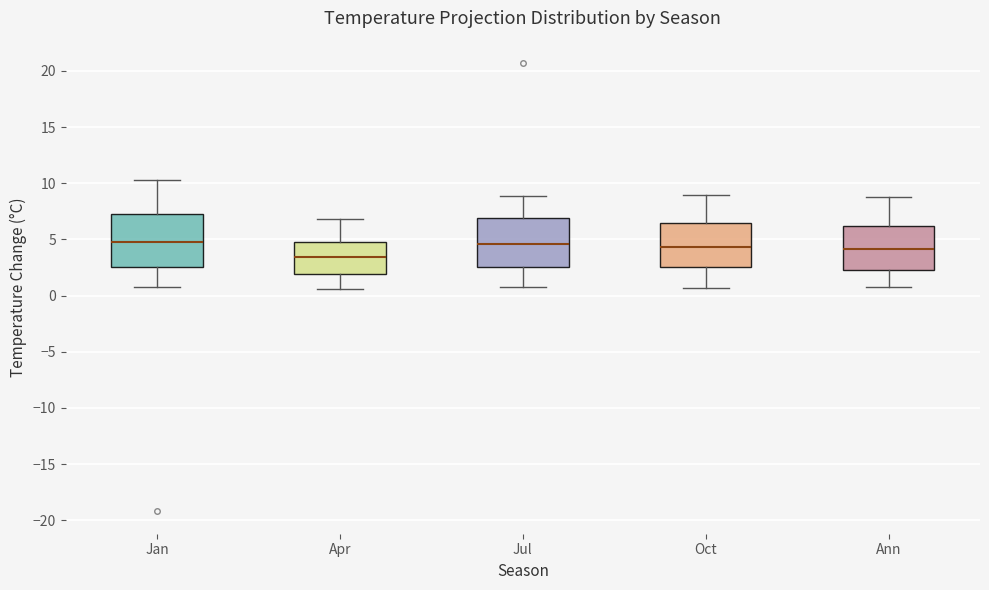

Reading left to right, transcribe this box plot: for each box, give where its median line is, the range the box spans, and where its two whiskers end, as read against the y-axis. The values are not printed on the chart, so give them approximately, as read against the axis.

Jan: median 5.0, box 2.5 to 7.0, whiskers 1.0 to 10.5
Apr: median 3.5, box 2.0 to 5.0, whiskers 0.5 to 7.0
Jul: median 4.5, box 2.5 to 7.0, whiskers 1.0 to 9.0
Oct: median 4.5, box 2.5 to 6.5, whiskers 0.5 to 9.0
Ann: median 4.0, box 2.5 to 6.0, whiskers 1.0 to 9.0